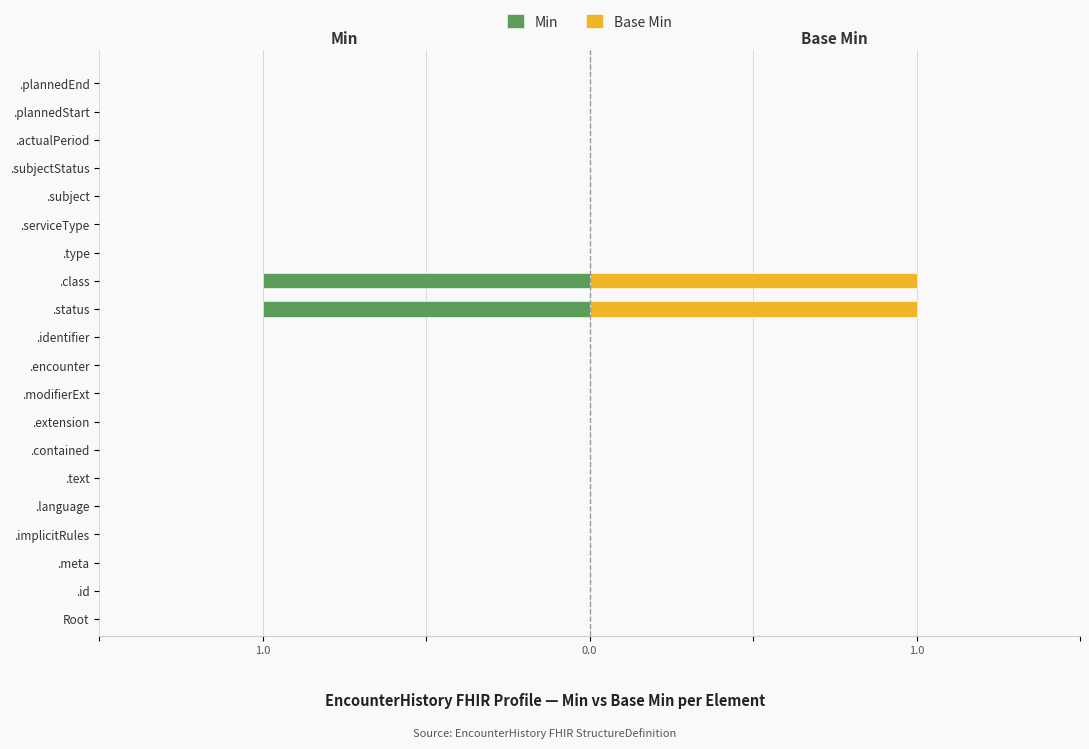

What is the difference between the Base Min values at .status and .meta?

1